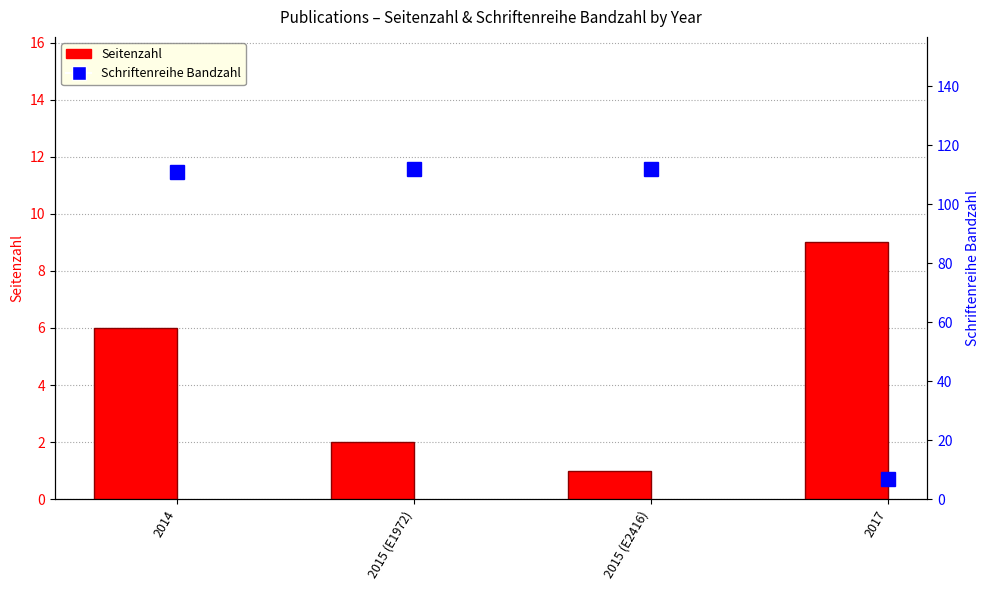

How many series are shown in this chart?

2